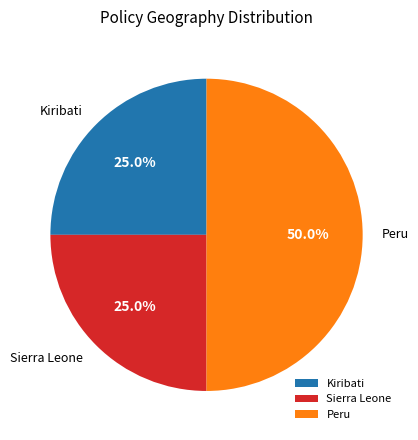

What percentage is NOT represented by Peru?

50.0%